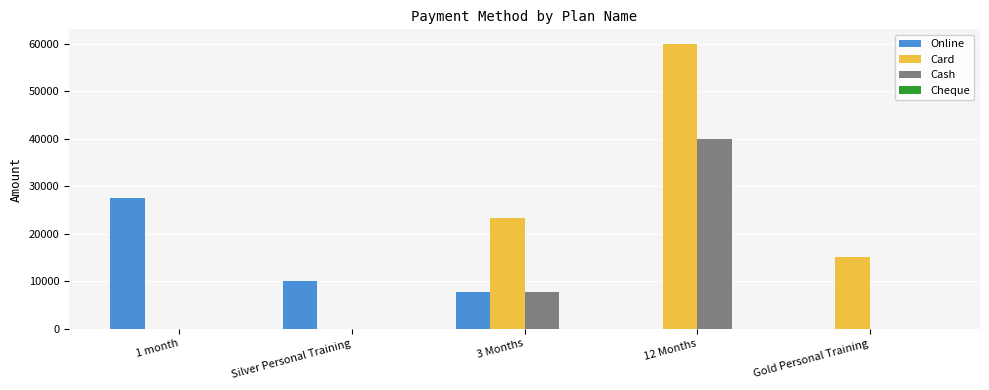

What is the greatest value displayed?

60000